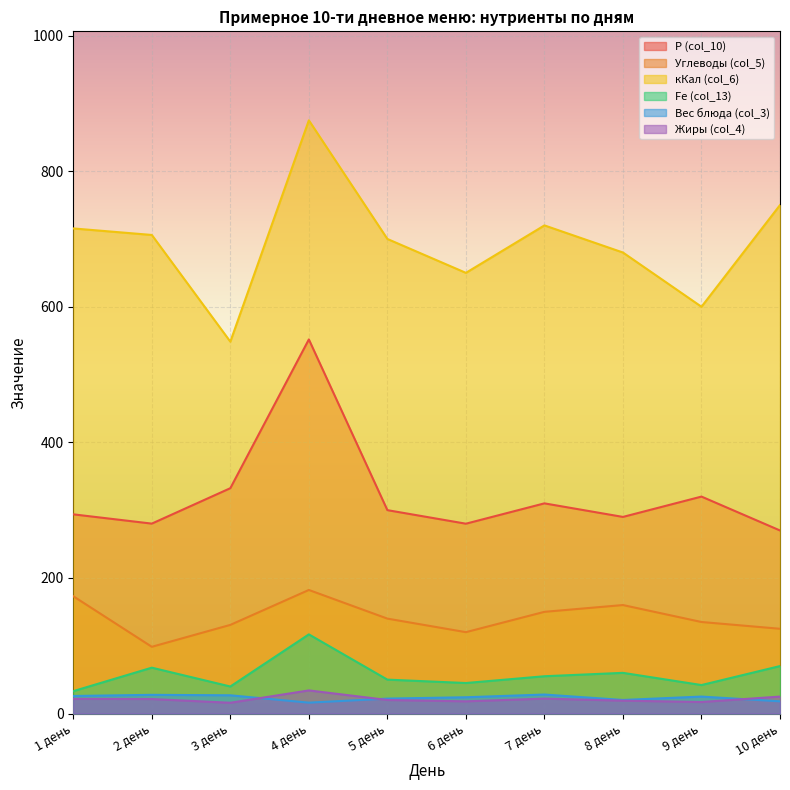

Which series changed the most between 6 день and 8 день?

Углеводы (col_5)